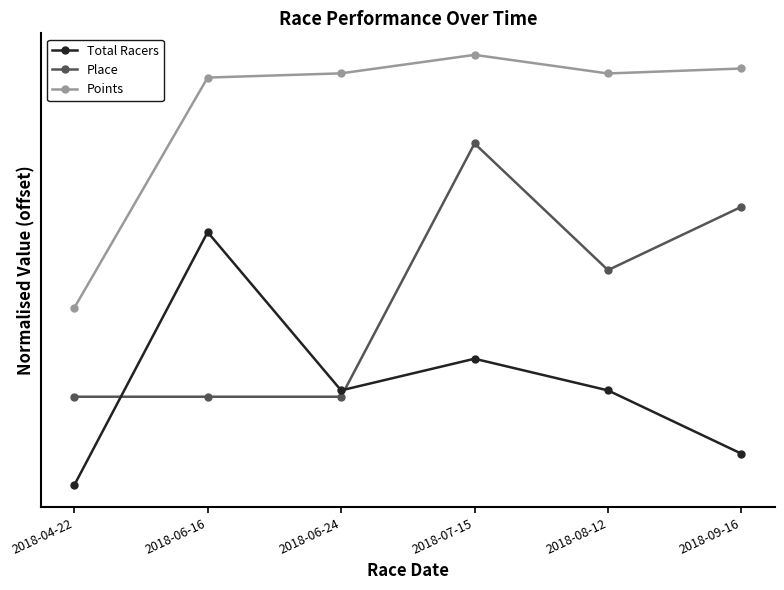

Which category has the highest value across all series?

2018-07-15